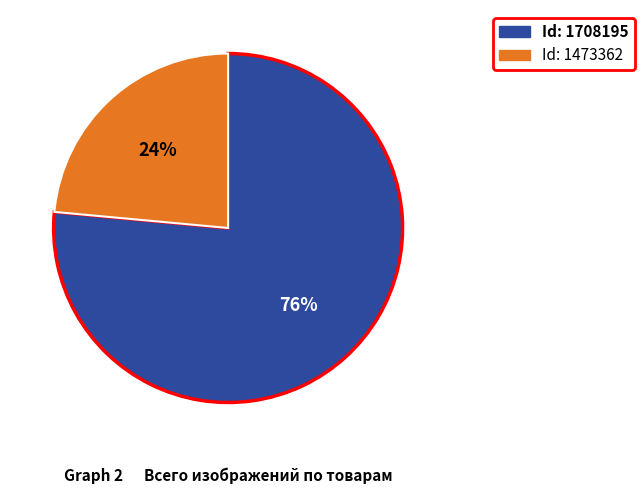

Does any single category account for the majority?

Yes